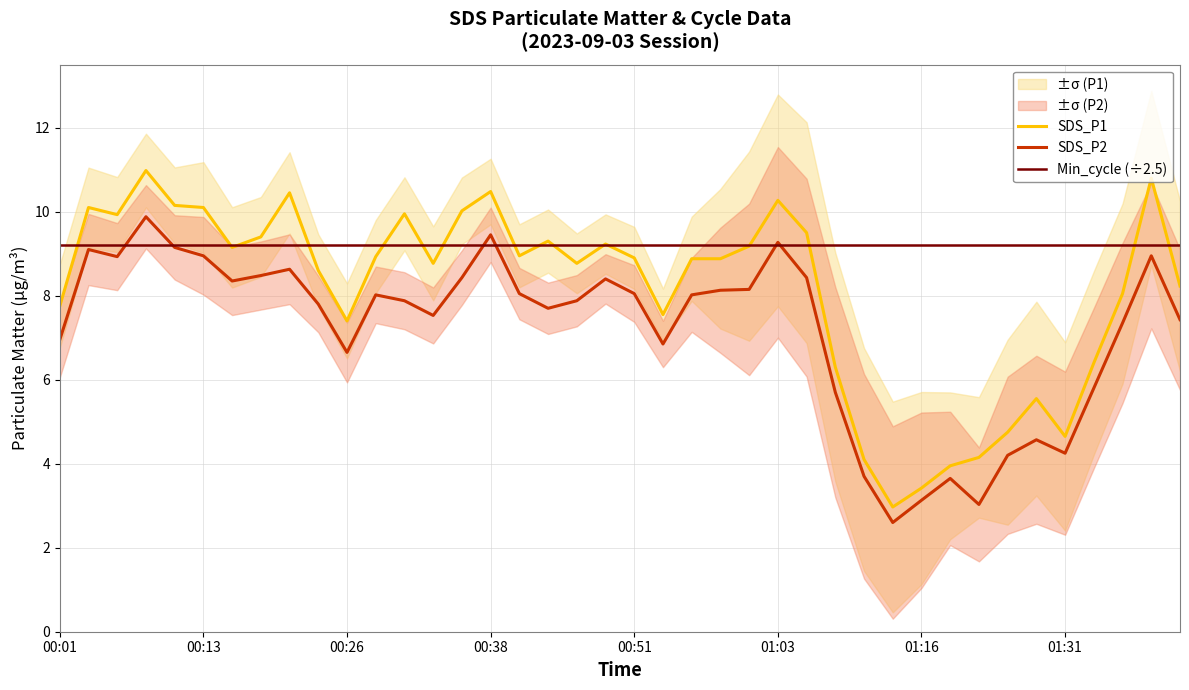

What is the difference between the maximum and minimum values in the SDS_P1 series?

8.0